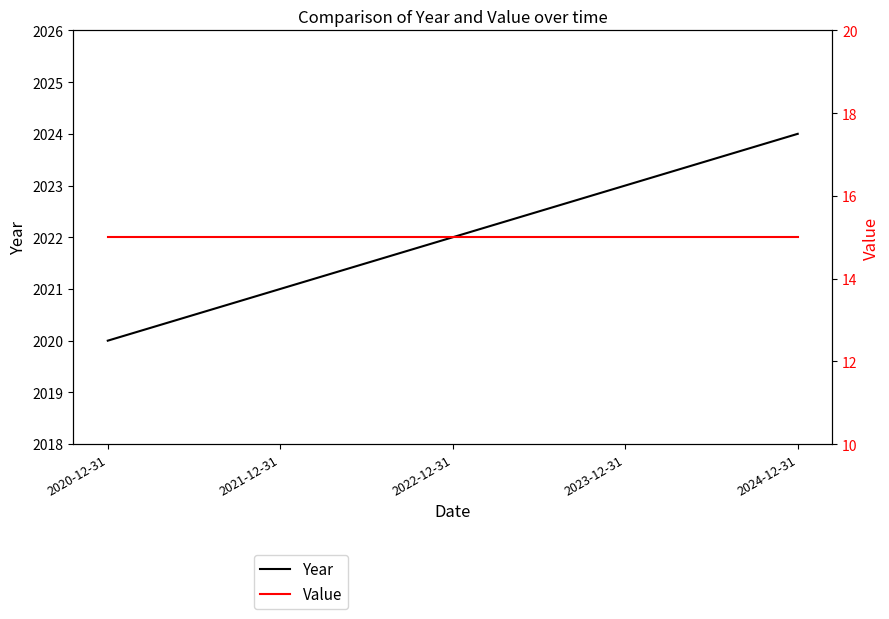

What is the difference between the maximum and minimum values in the Year series?

4